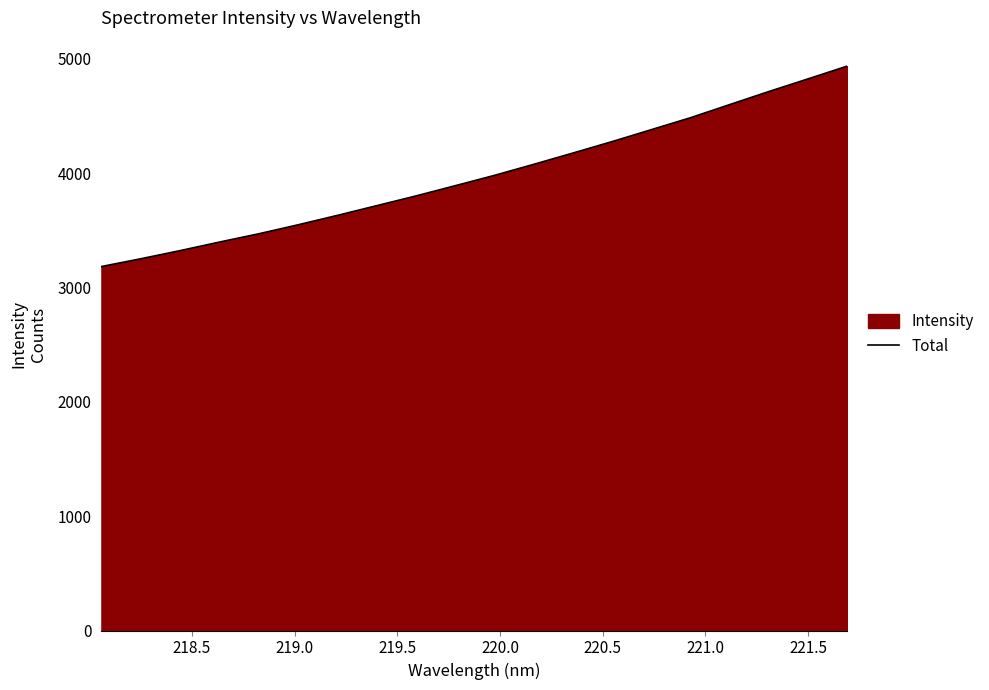

What is the smallest value displayed?

3183.9